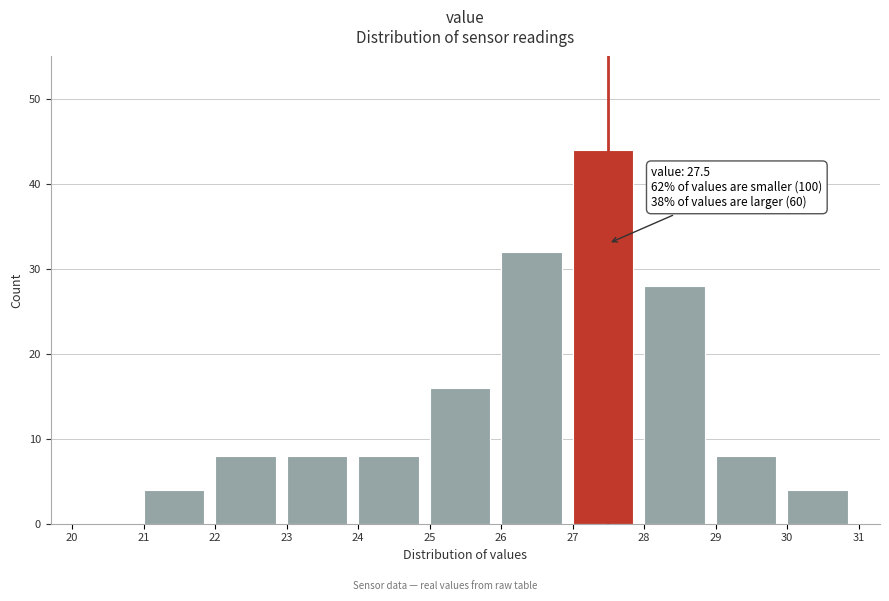

Over which range of the x-axis is the bar tallest?

27 to 28